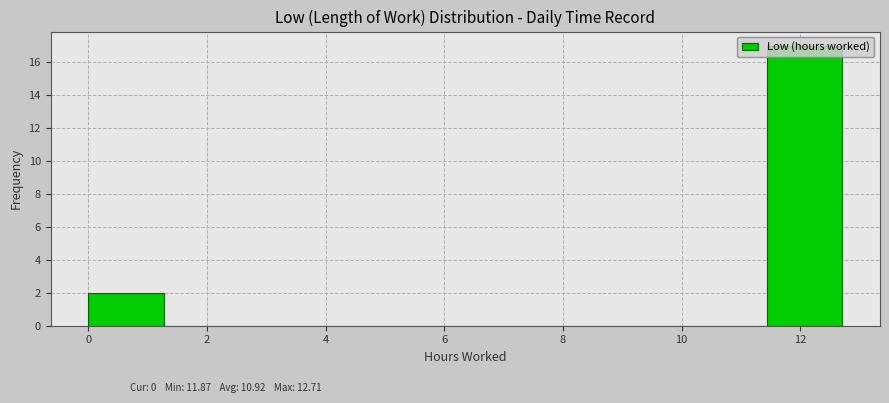

Reading left to right, list every bar in this chart as the range it spans on the x-axis followed by its height. Neither the bar edges nor the heights are printed on the chart, so give them approximately, as read against the axes.

0.0 to 1.2: 2
1.2 to 2.6: 0
2.6 to 3.8: 0
3.8 to 5.0: 0
5.0 to 6.4: 0
6.4 to 7.6: 0
7.6 to 8.8: 0
8.8 to 10.2: 0
10.2 to 11.4: 0
11.4 to 12.8: 17